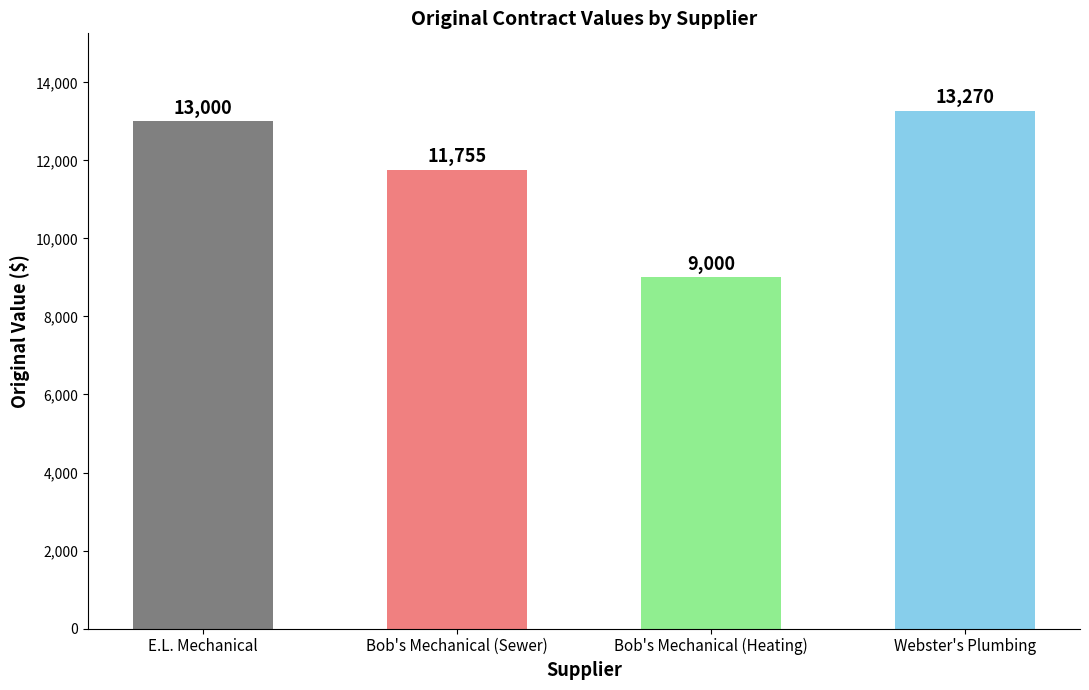

Rank the categories by value from highest to lowest.

Webster's Plumbing, E.L. Mechanical, Bob's Mechanical (Sewer), Bob's Mechanical (Heating)